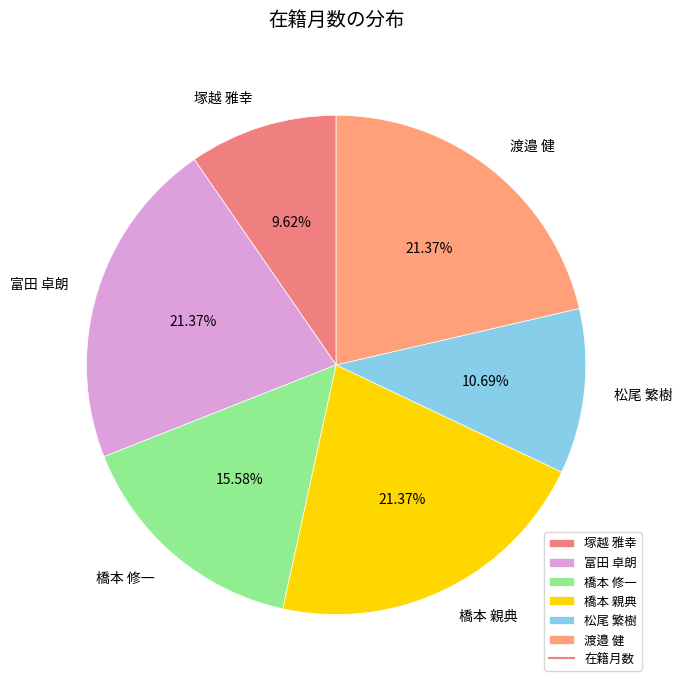

Does 橋本 親典 account for over 50% of the chart?

No